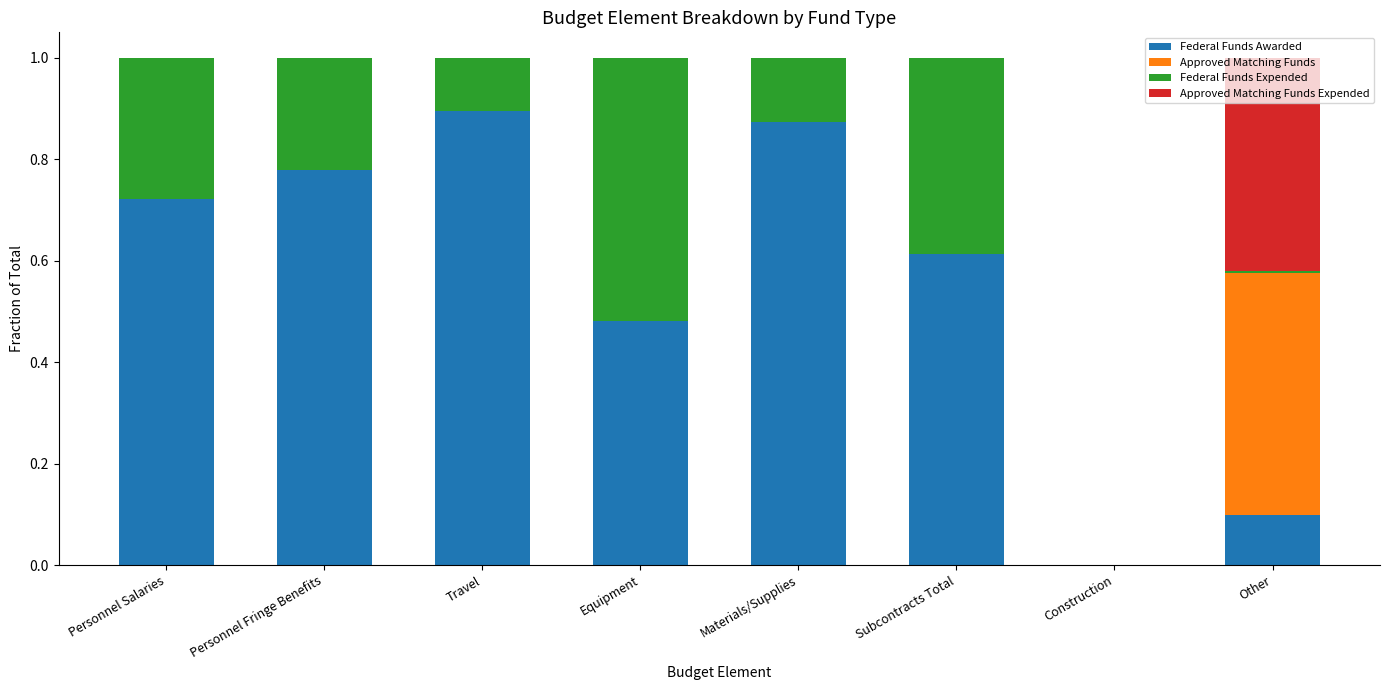

Is it true that Federal Funds Awarded equals 0.1 at Other?

True